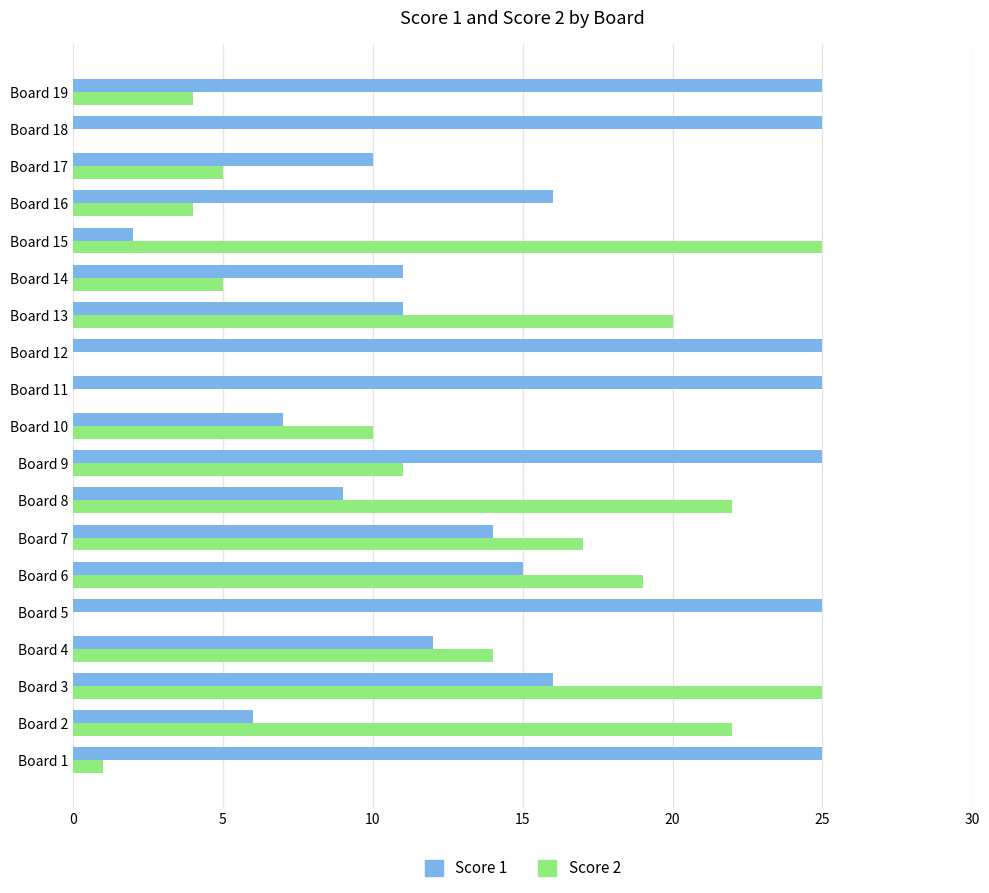

Is the value of Score 1 at Board 12 greater than the value of Score 2 at Board 5?

Yes